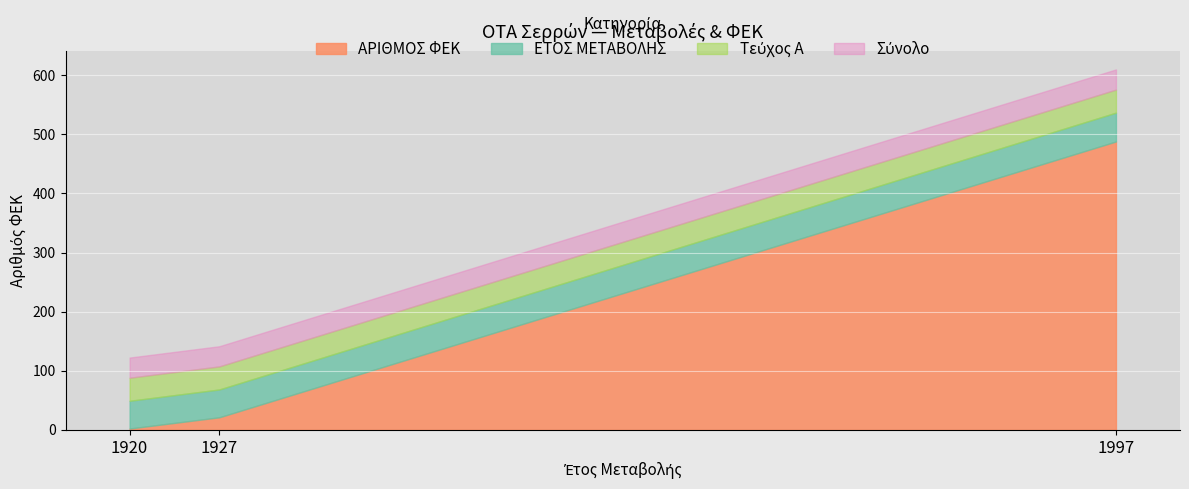

At which label does ΑΡΙΘΜΟΣ ΦΕΚ reach its peak?

1997